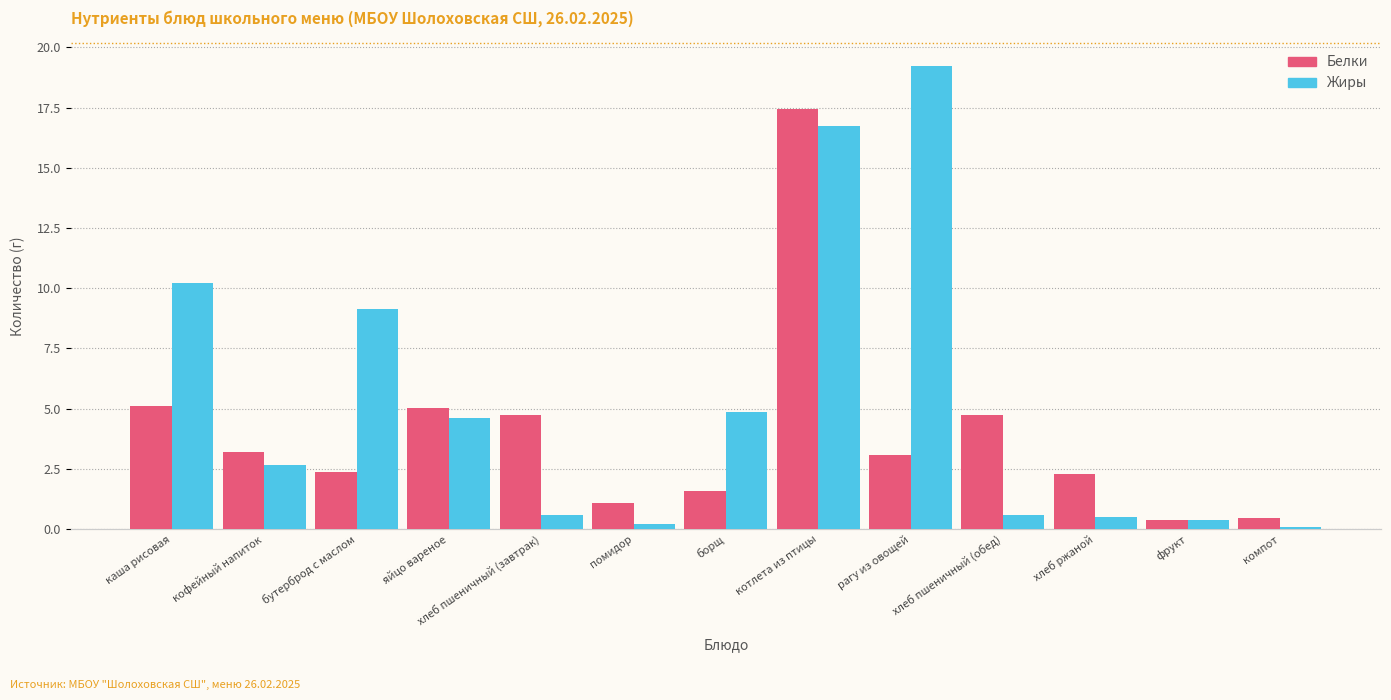

What is the minimum value shown in the chart?

0.1